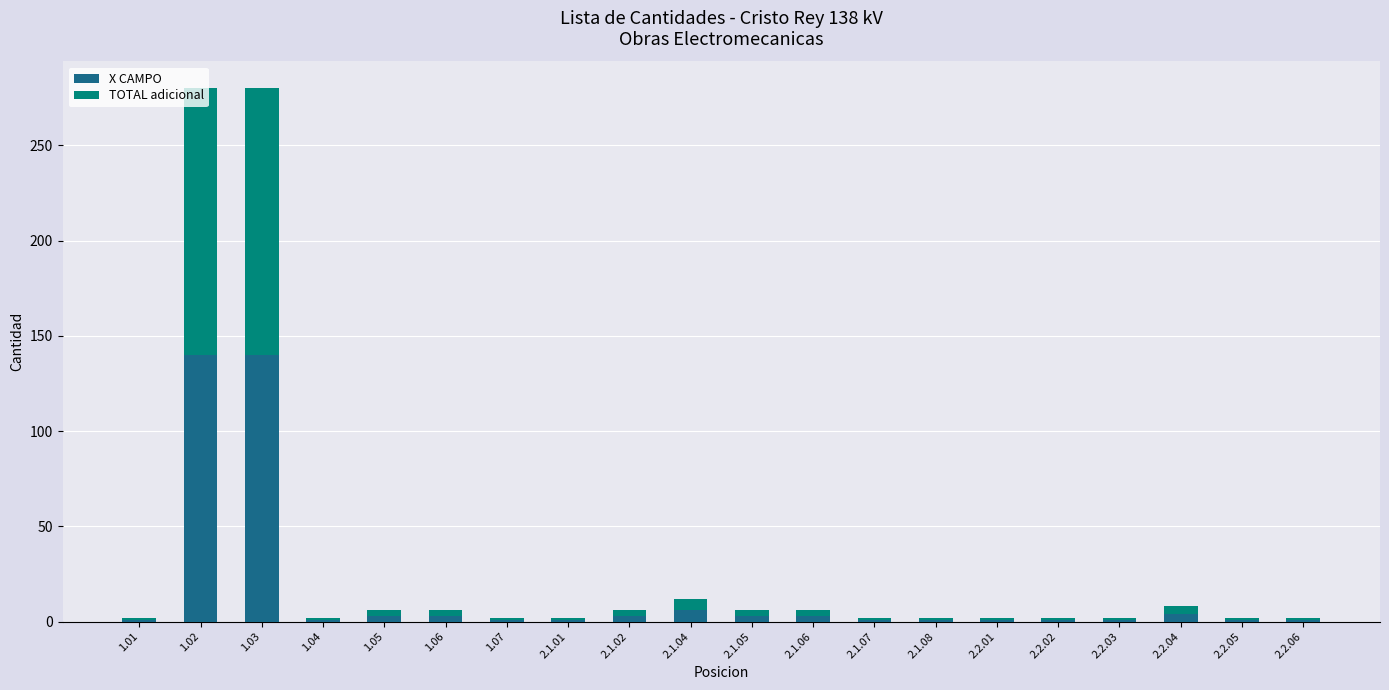

What is the average value of the X CAMPO series?

16